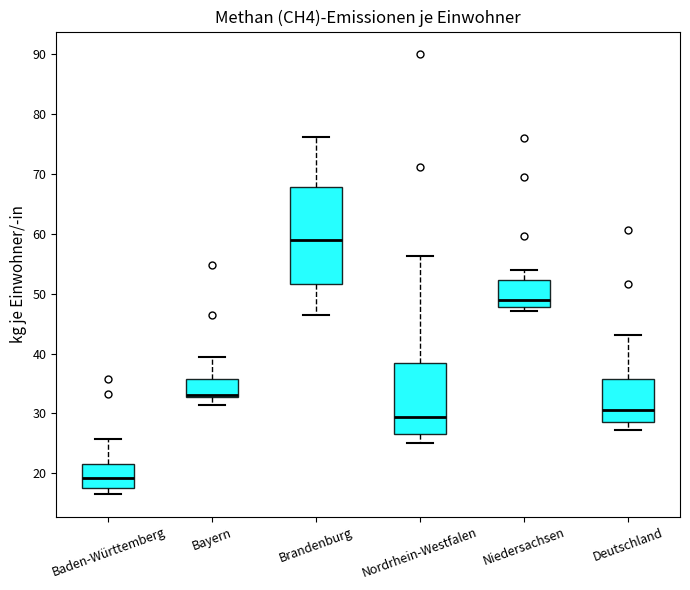

Reading left to right, transcribe this box plot: for each box, give where its median line is, the range the box spans, and where its two whiskers end, as read against the y-axis. The values are not printed on the chart, so give them approximately, as read against the axis.

Baden-Württemberg: median 19, box 18 to 22, whiskers 17 to 26
Bayern: median 33 (just above the box's lower edge), box 33 to 36, whiskers 31 to 40
Brandenburg: median 59, box 52 to 68, whiskers 46 to 76
Nordrhein-Westfalen: median 29, box 27 to 38, whiskers 25 to 56
Niedersachsen: median 49, box 48 to 52, whiskers 47 to 54
Deutschland: median 31, box 29 to 36, whiskers 27 to 43